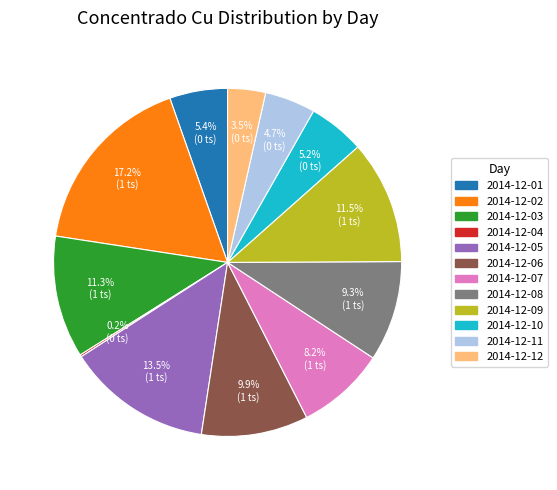

What percentage is NOT represented by 2014-12-11?

95.3%